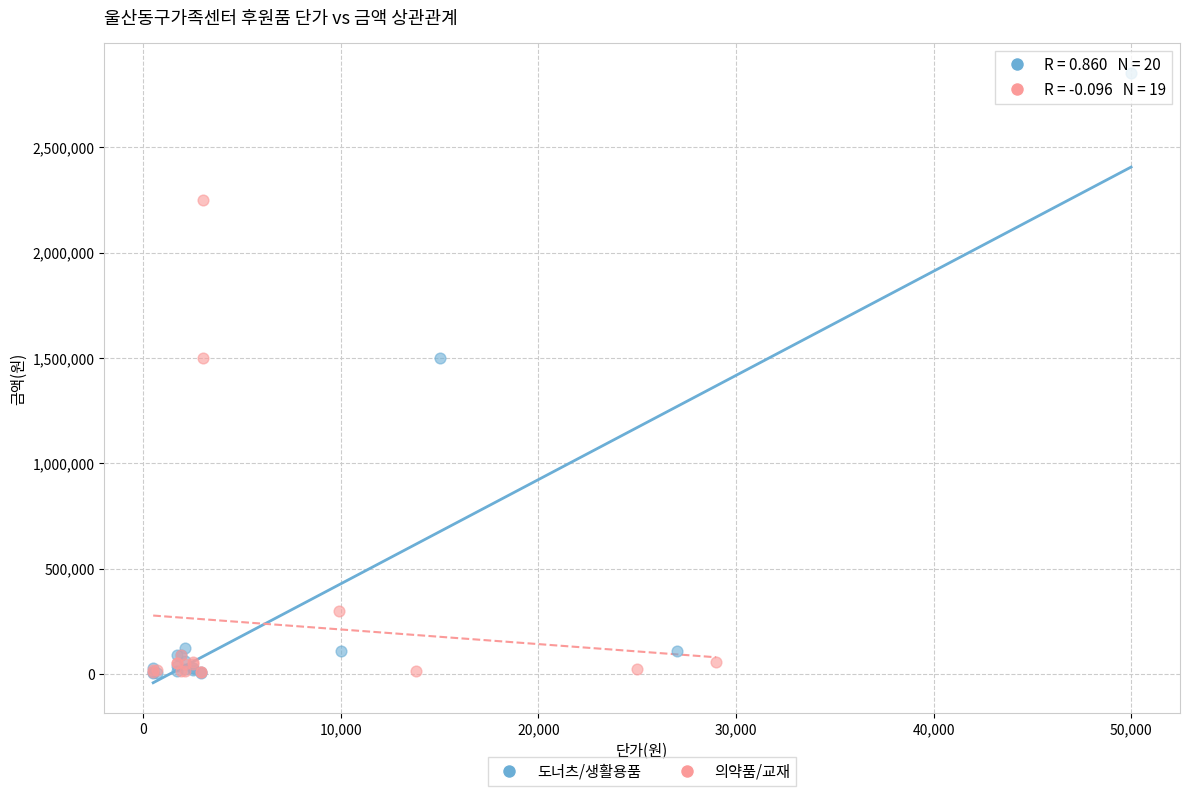

Which series has the widest spread of Y values?

도너츠/생활용품